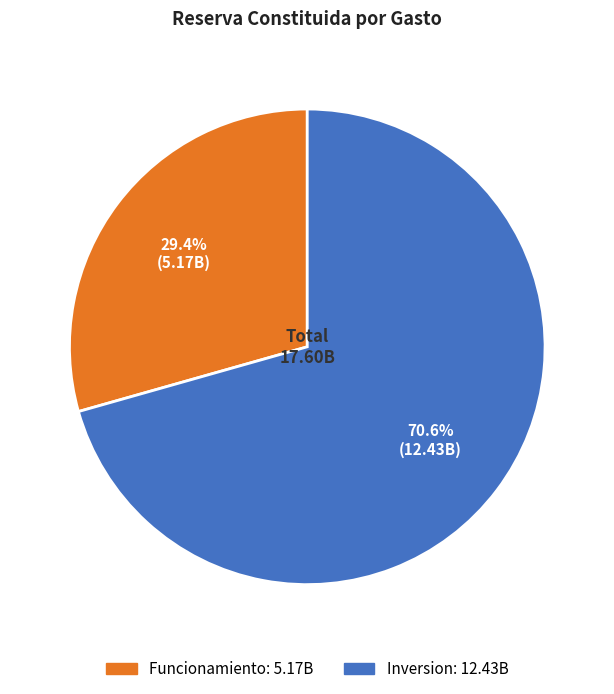

True or false: Funcionamiento accounts for 39% of the total.

False